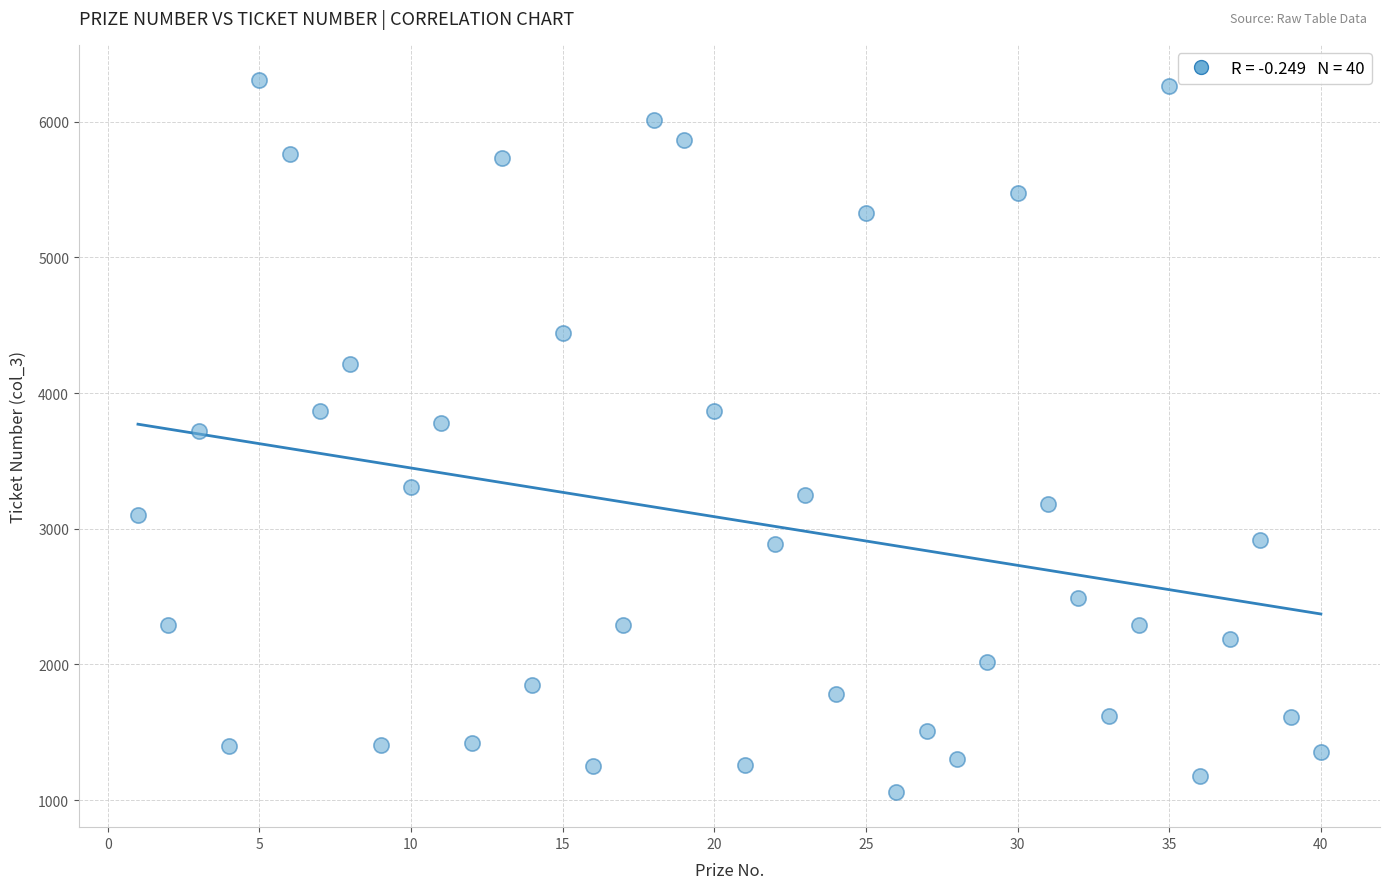

What is the range of Y values (max minus min)?

5243